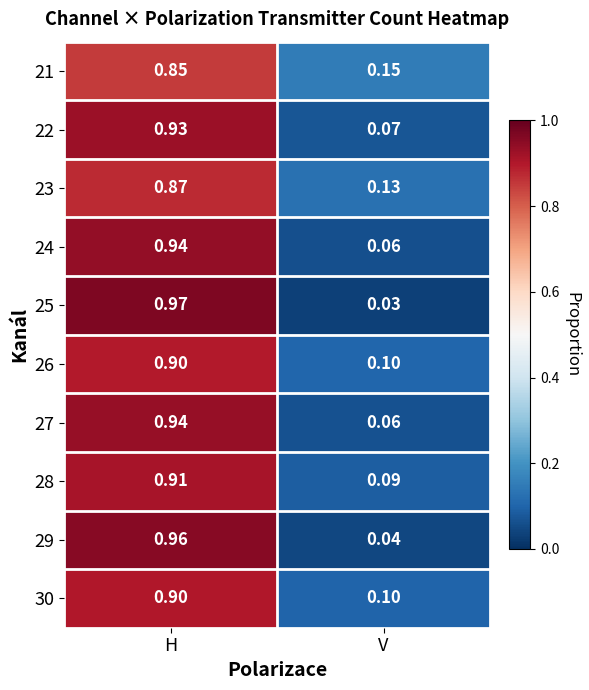

How many series are shown in this chart?

10